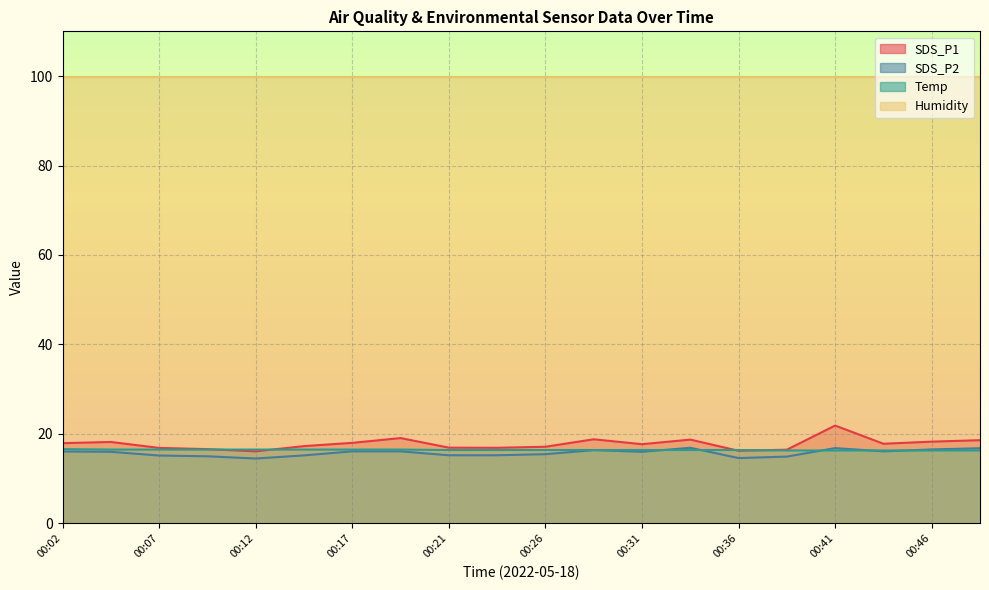

Which series ends up on top after the final intersection of Temp and SDS_P2?

SDS_P2